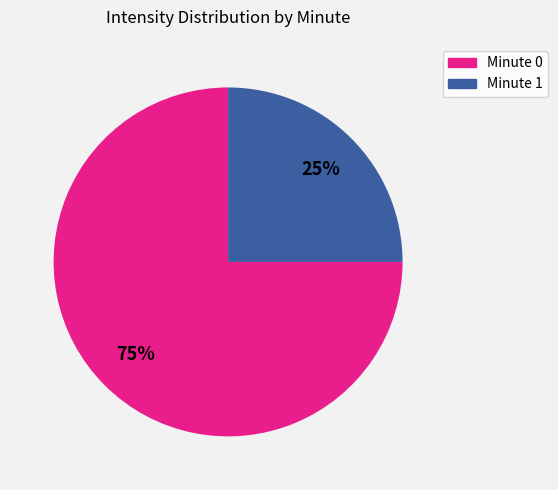

Does any single category account for the majority?

Yes